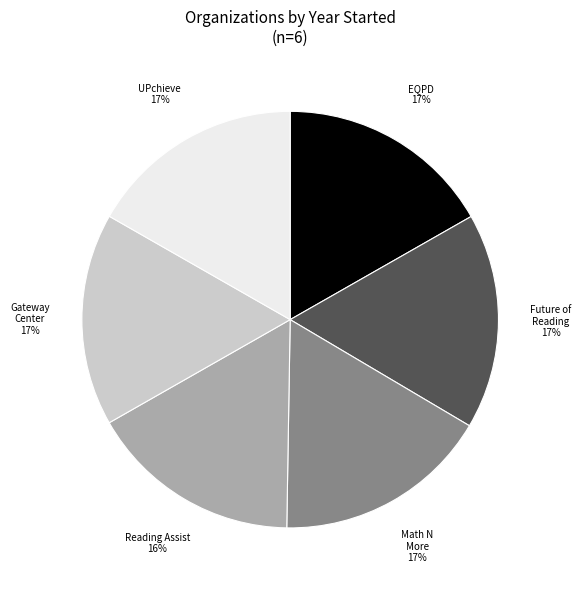

Count the number of slices in the pie.

6